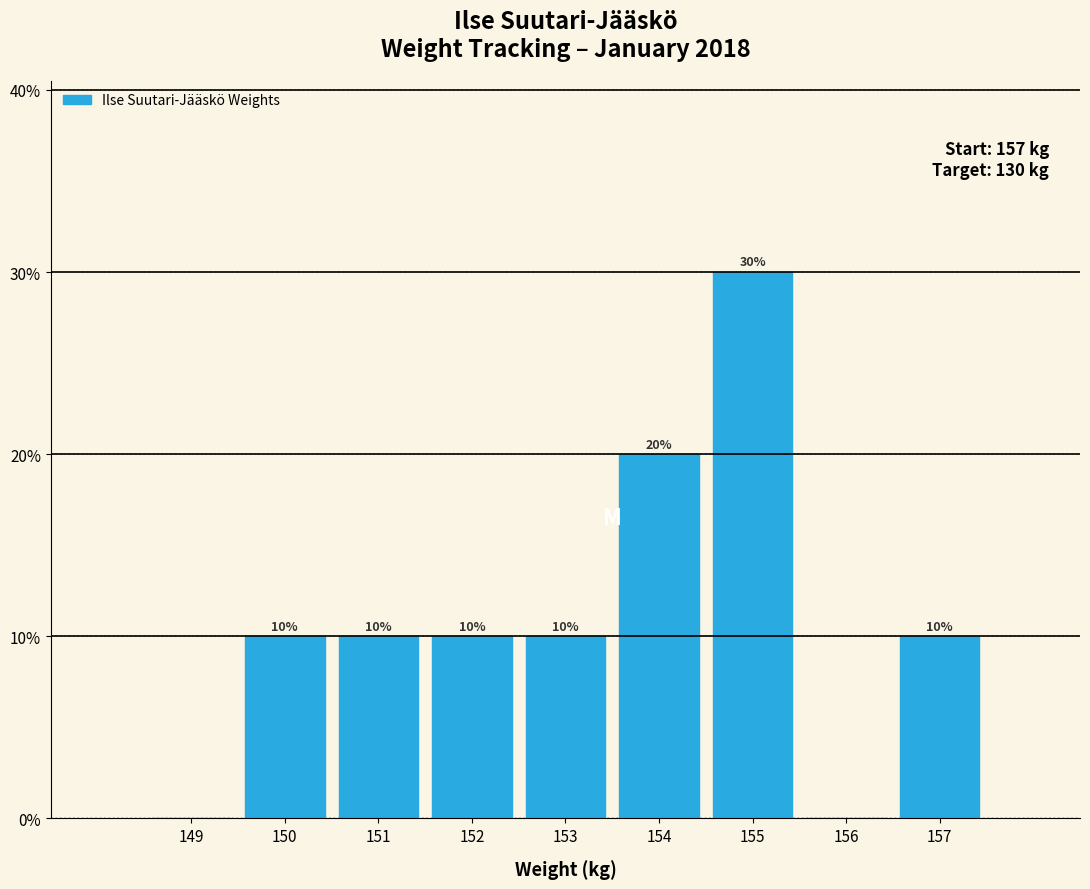

Are the bars horizontal?

No